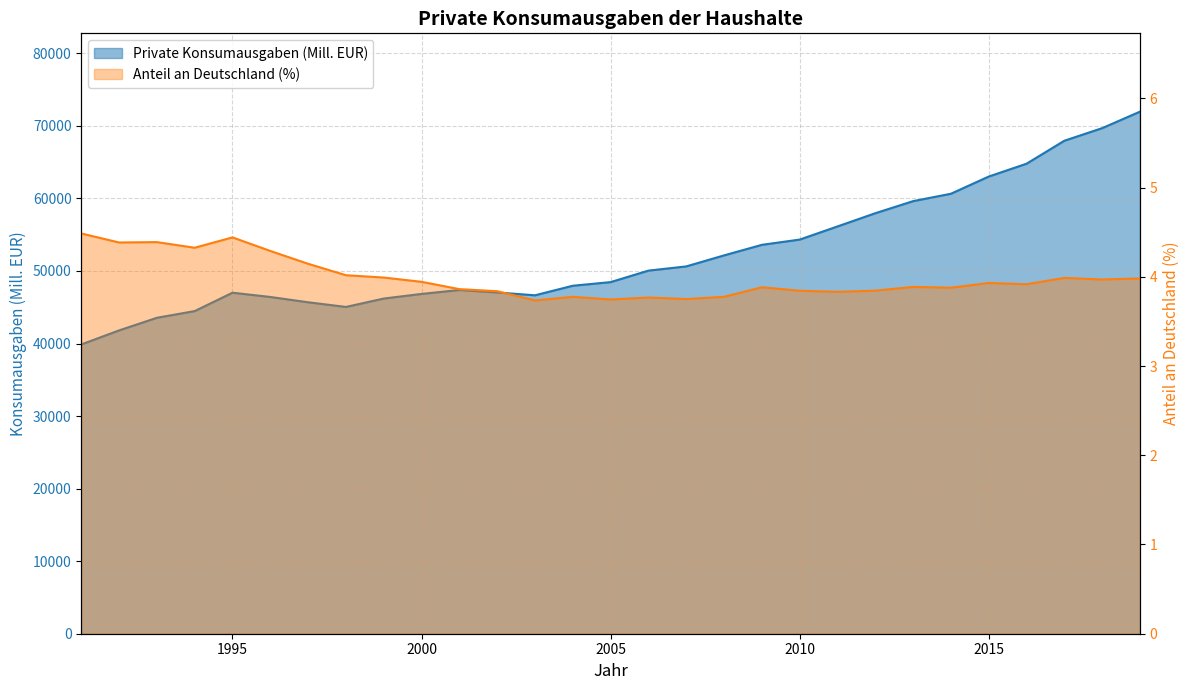

Is the value of Anteil an Deutschland (%) at 11 greater than the value of Private Konsumausgaben (Mill. EUR) at 11?

No